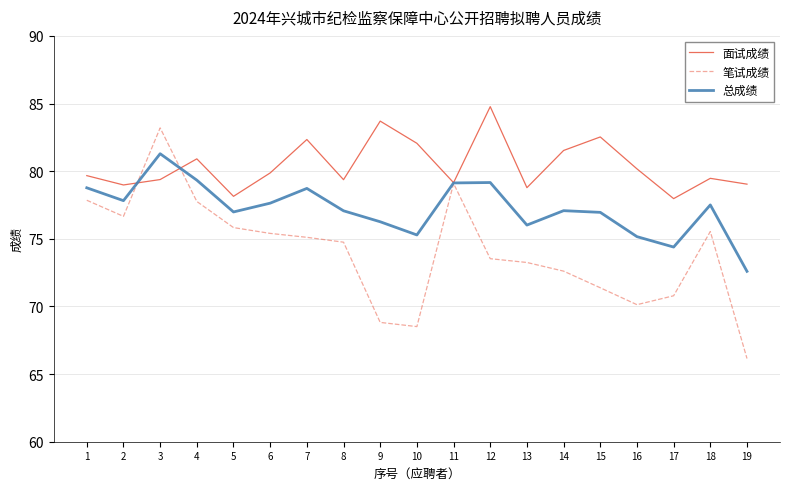

Does the chart have visible grid lines?

Yes